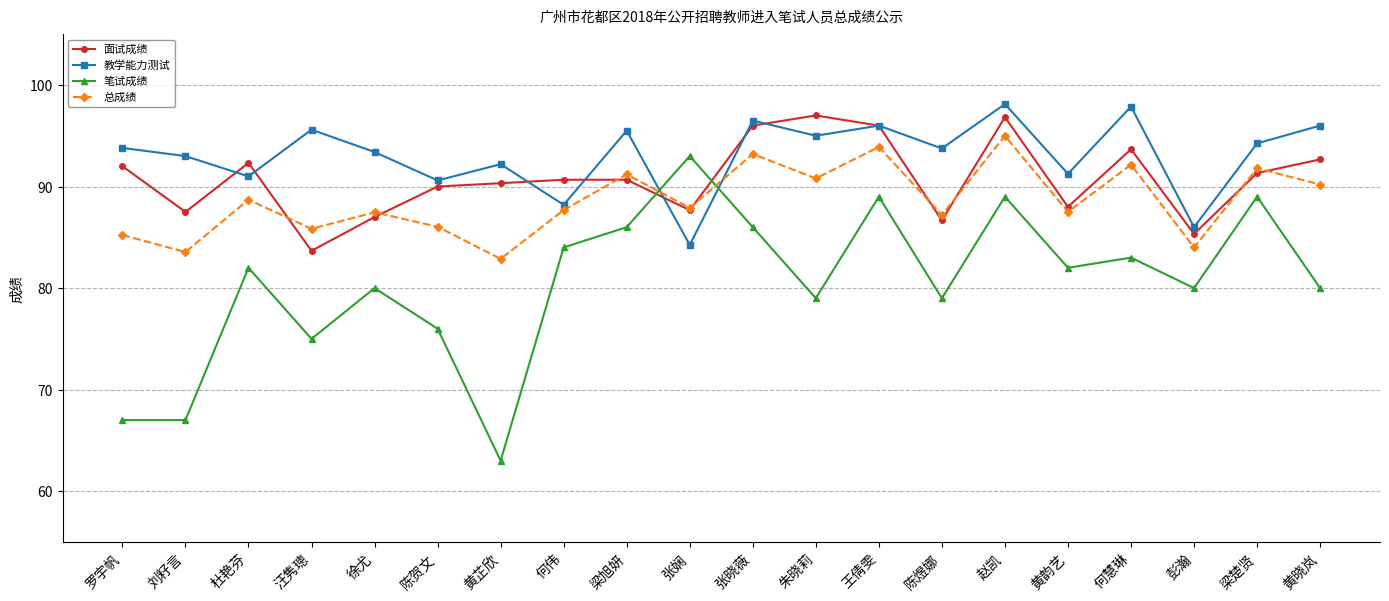

True or false: 教学能力测试 has a value of 97.9 at 何慧琳.

True